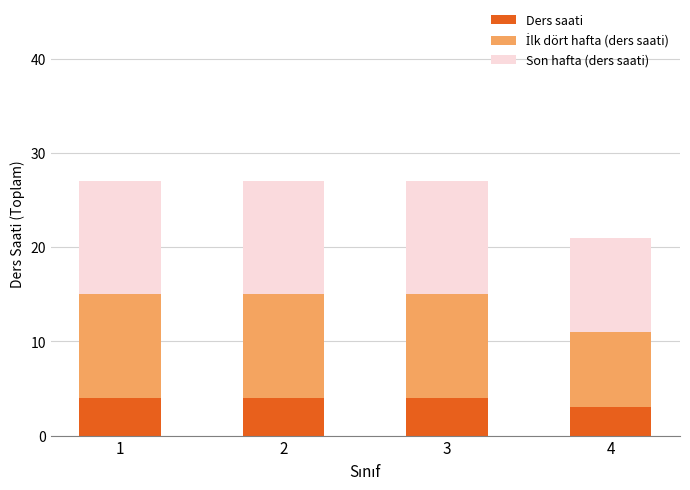

What is the minimum value for Ders saati?

3